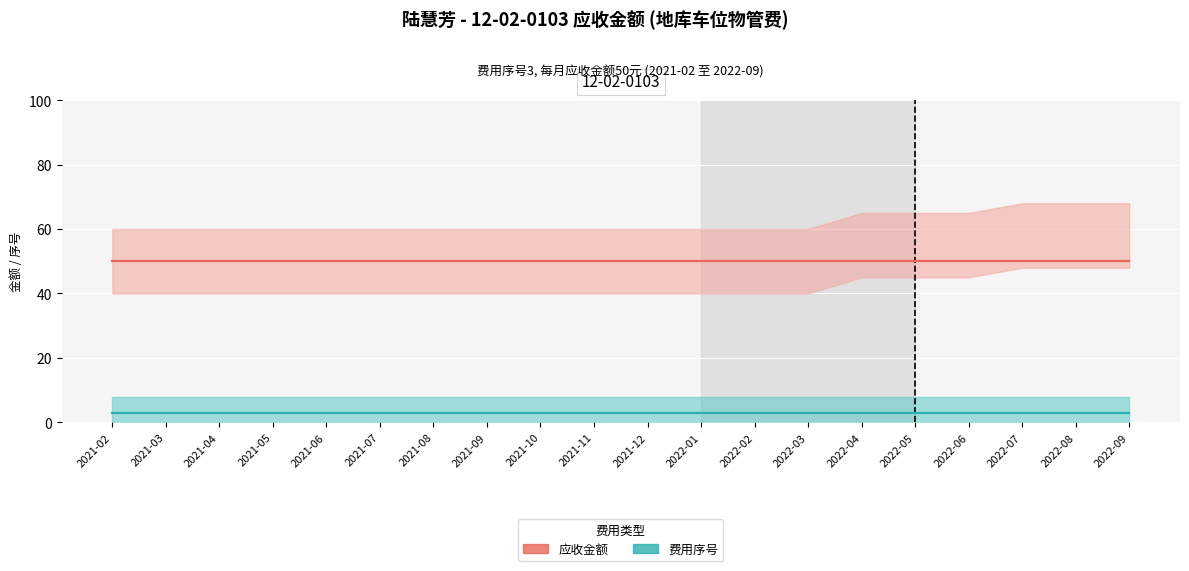

How many data points does each series have?

20